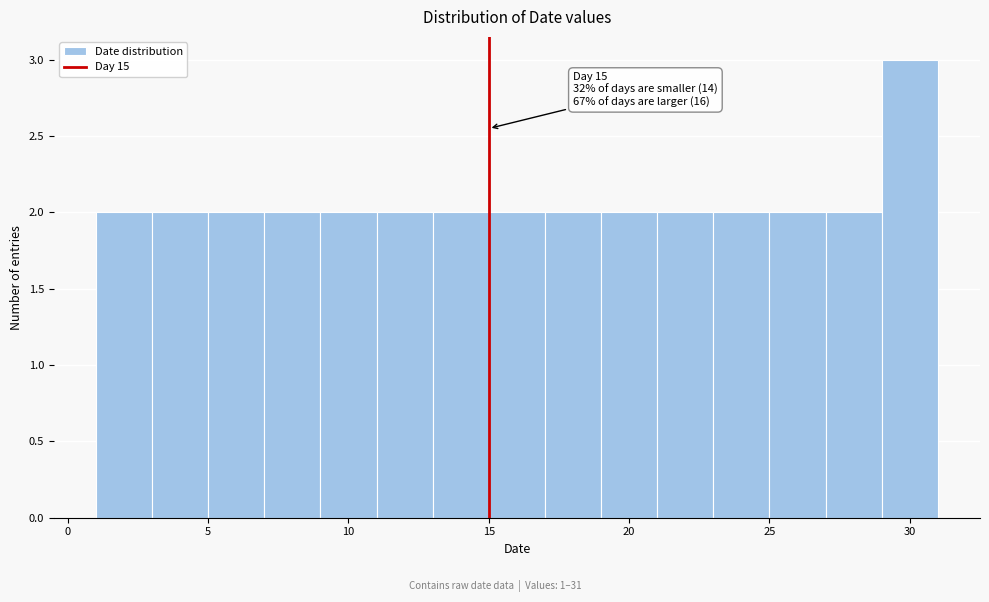

Which range on the x-axis has the tallest bar?

29 to 31